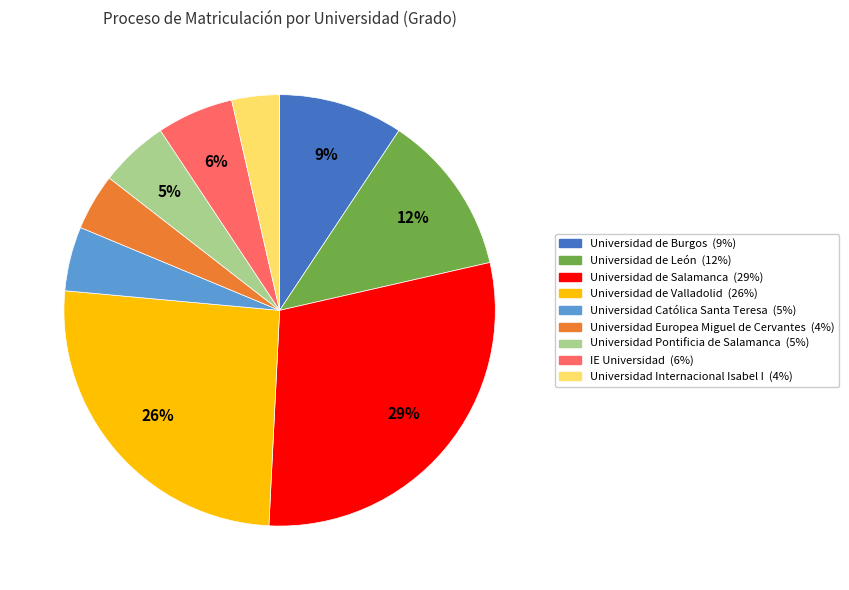

Does IE Universidad account for over 50% of the chart?

No